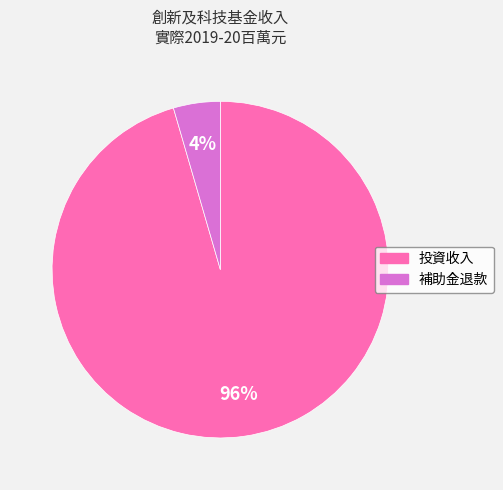

What percentage is the 投資收入 slice, to the nearest percent?

96%